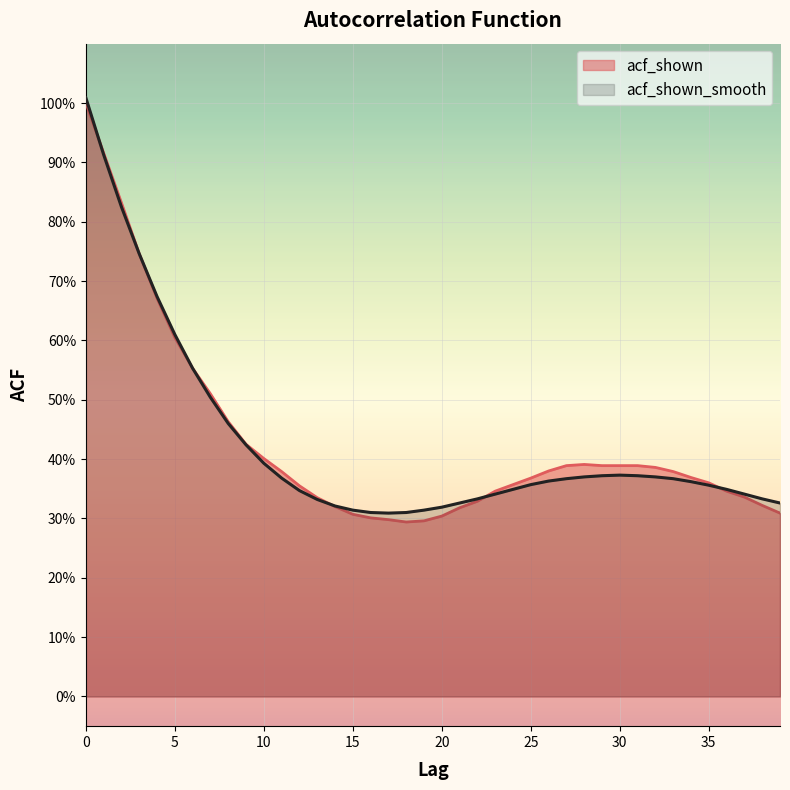

What is the difference between the maximum and minimum values in the acf_shown series?

0.7